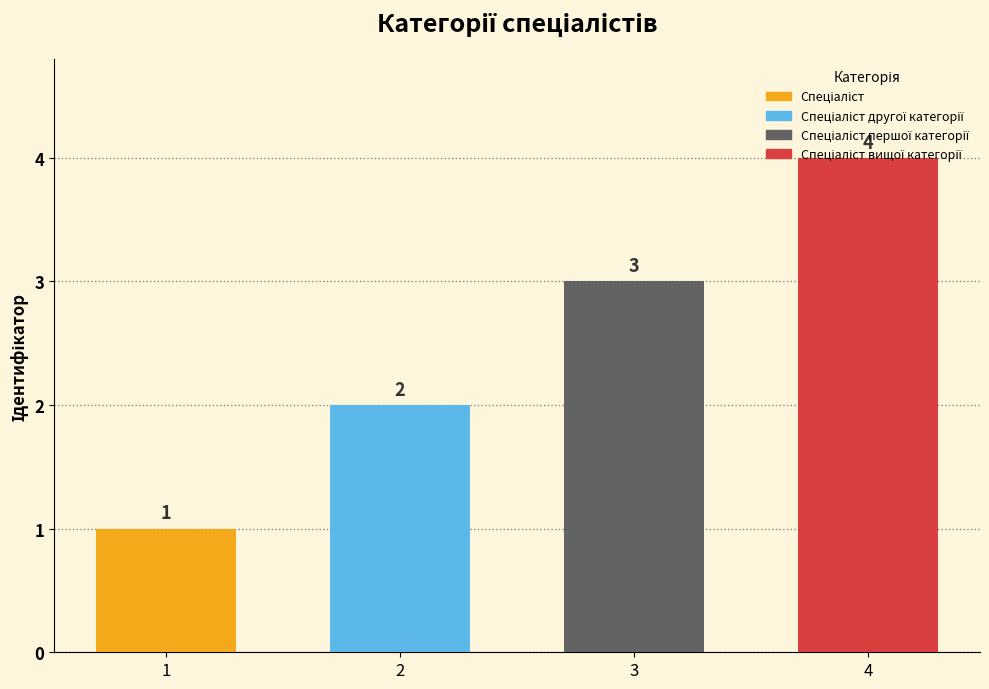

Between Спеціаліст and Спеціаліст першої категорії, which is larger?

Спеціаліст першої категорії